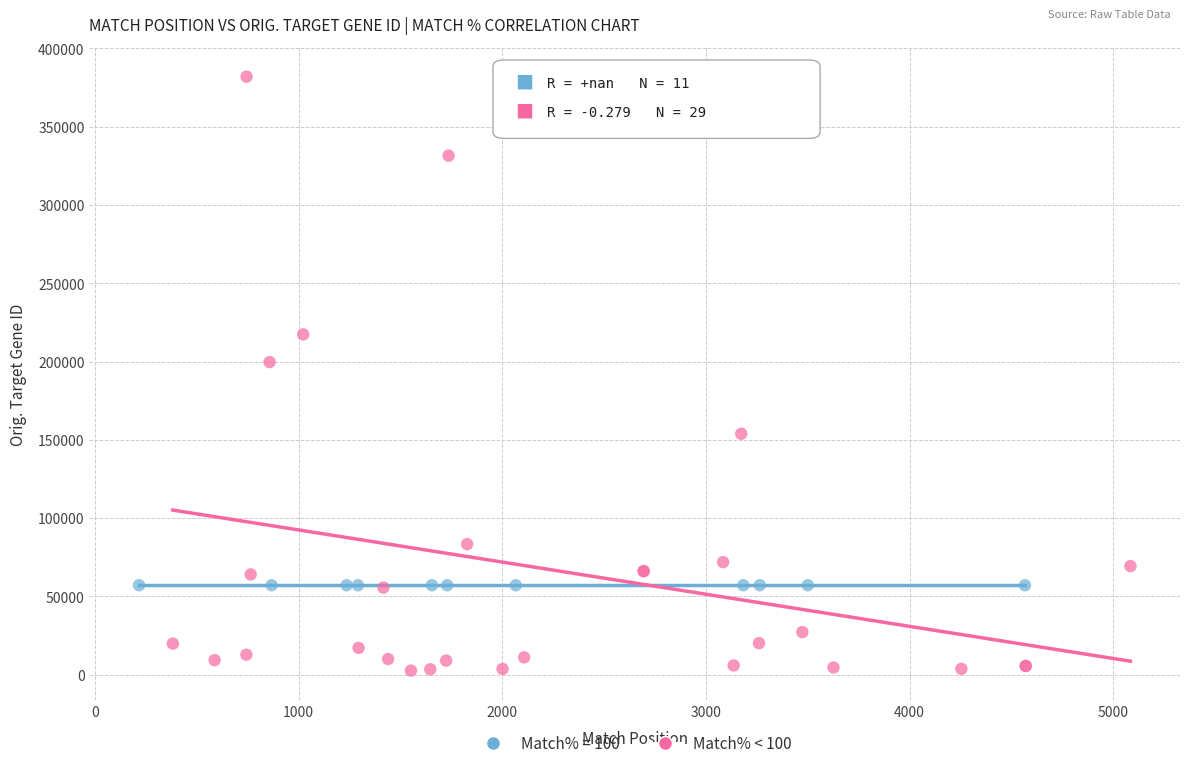

Which series reaches the minimum Y coordinate?

Match% < 100